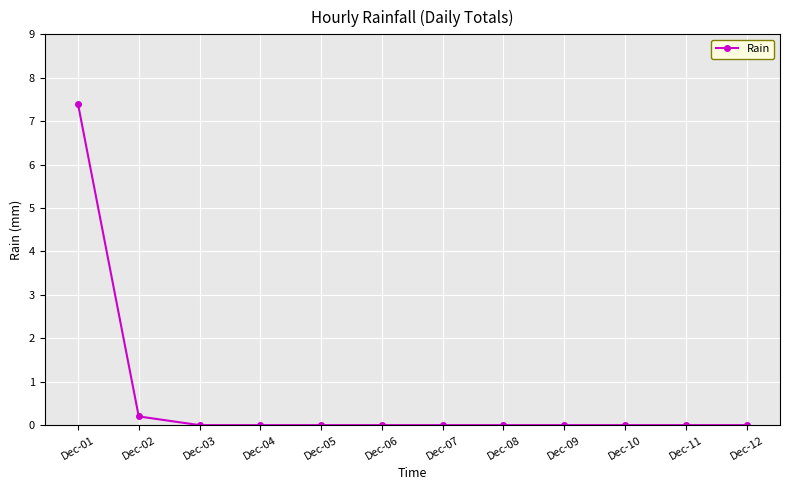

What is the difference between the maximum and minimum values?

7.4